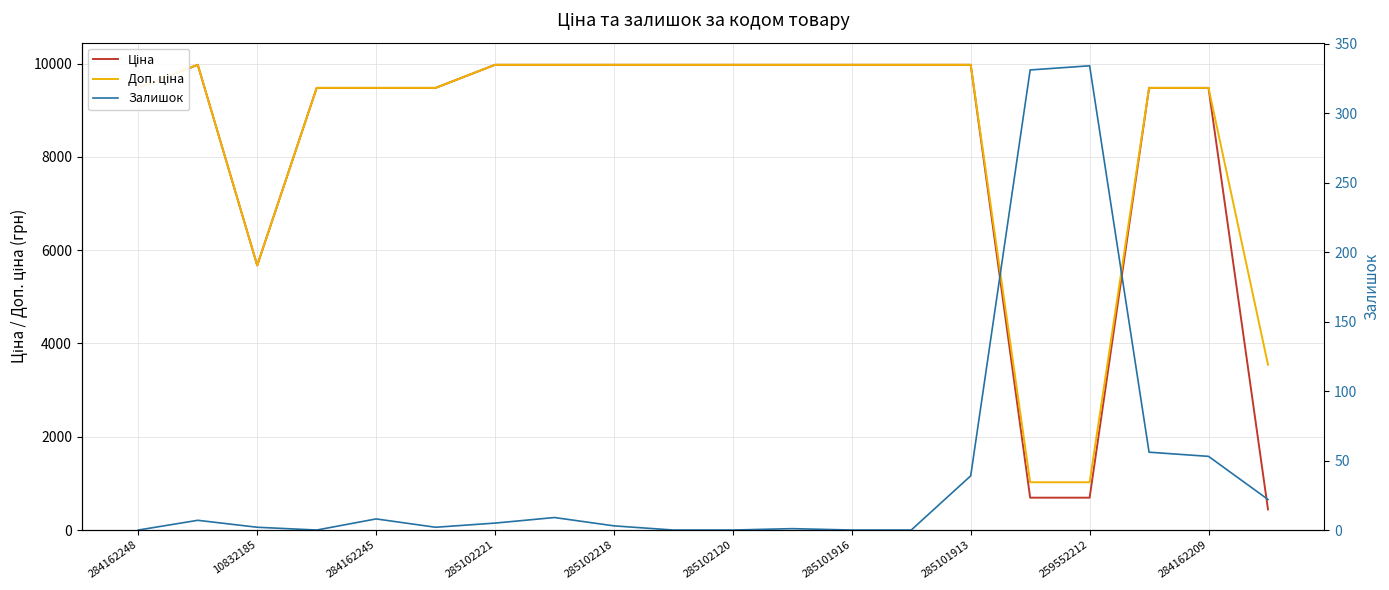

Is this an area chart (filled region under the line)?

No